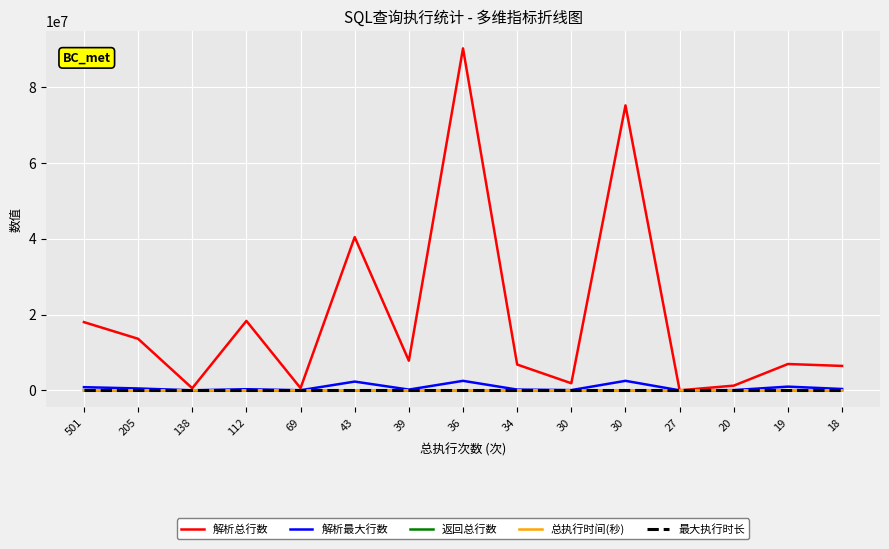

True or false: 解析总行数 and 总执行时间(秒) cross at least once.

False